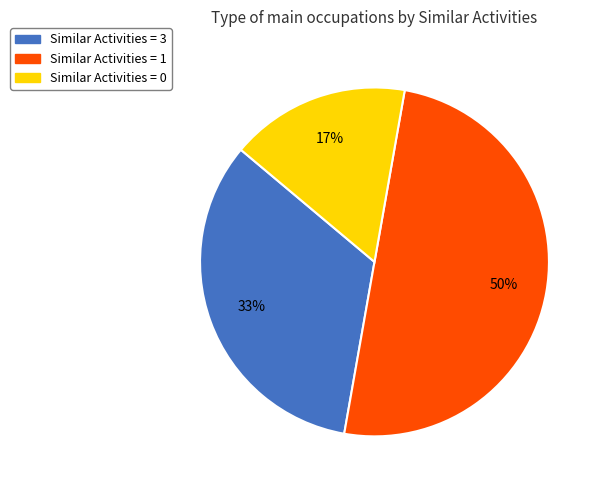

What percentage is the Similar Activities = 3 slice, to the nearest percent?

33%